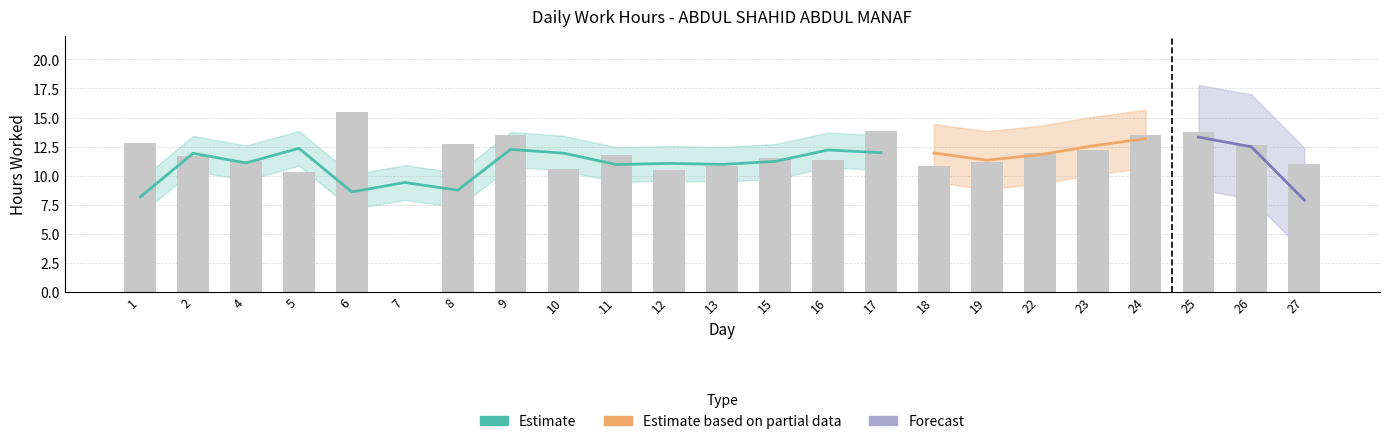

What is the difference between the maximum and minimum values?

15.4